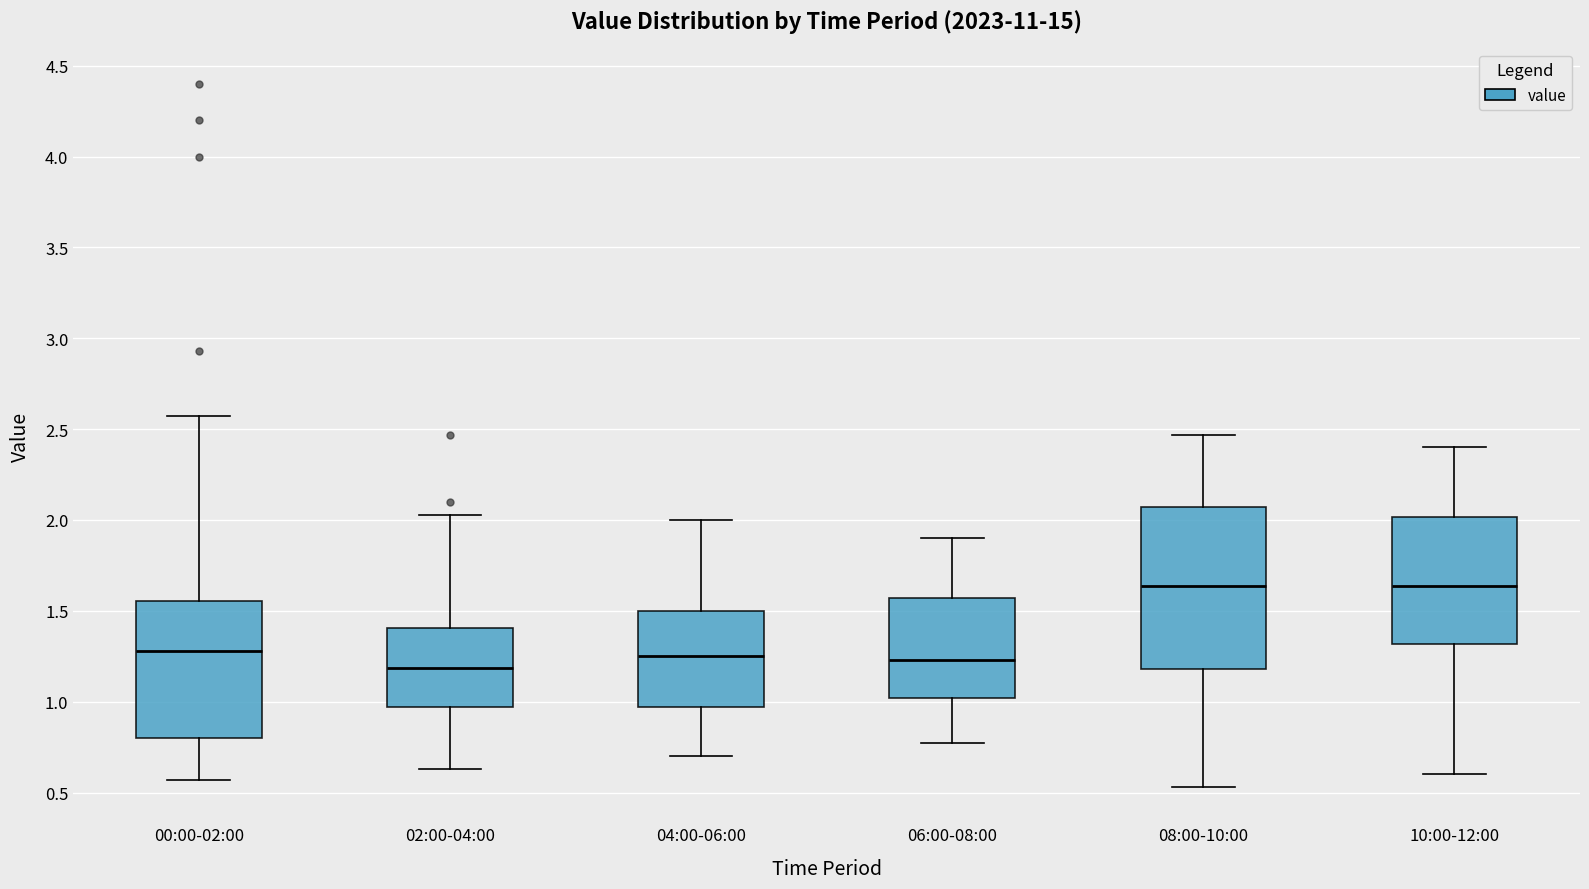

Which box is the tallest, from its lower edge to its upper edge?

08:00-10:00